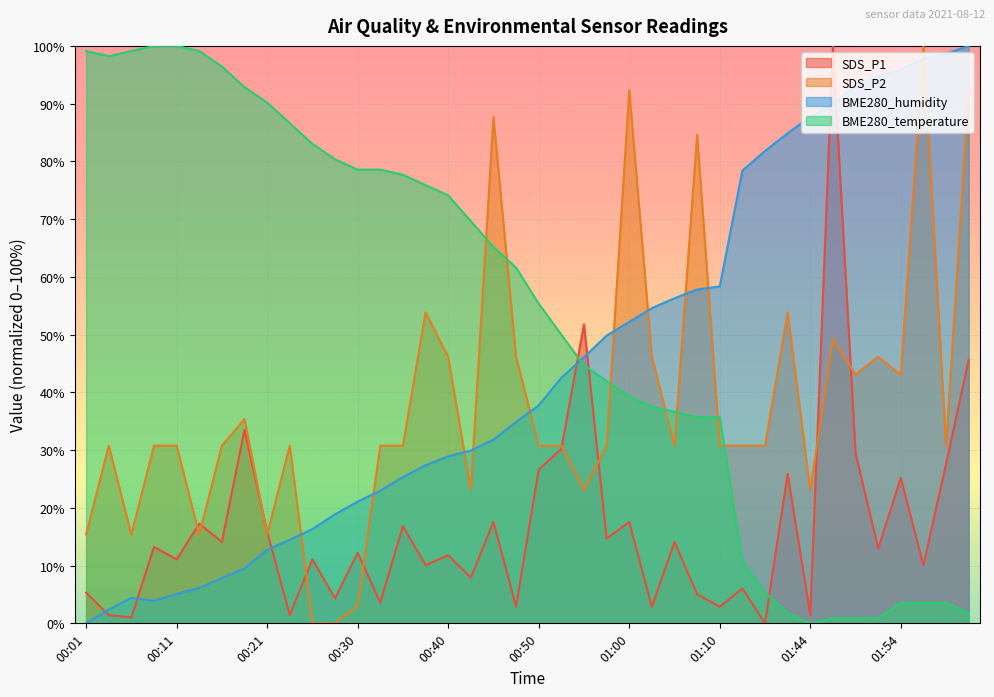

How many times do BME280_humidity and BME280_temperature cross each other?

1